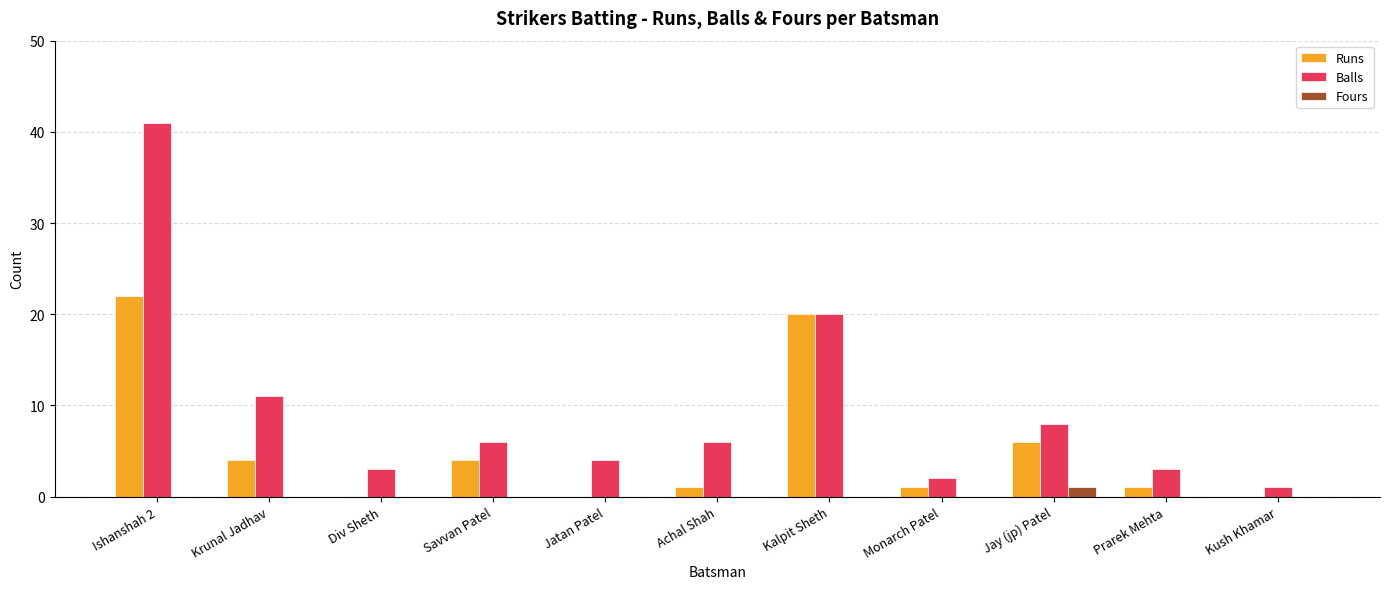

What is the total value across all series at Savvan Patel?

10